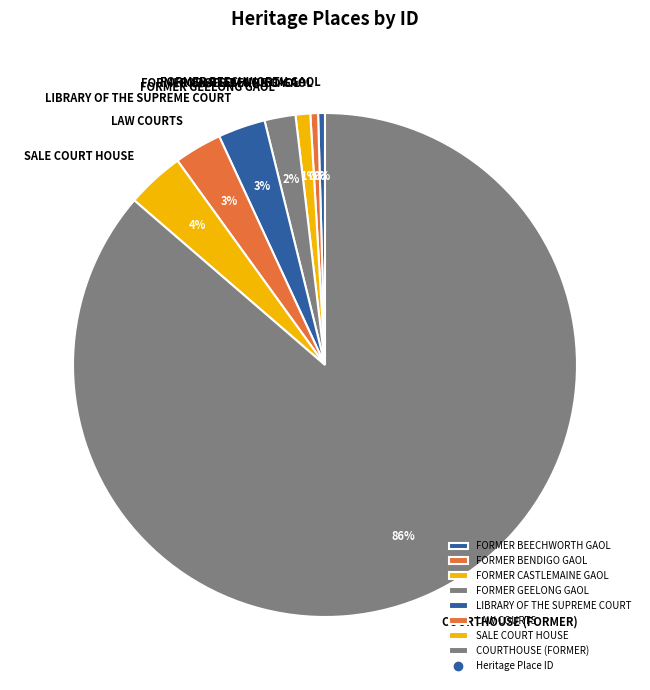

Which category has the biggest portion of the pie?

COURTHOUSE (FORMER)